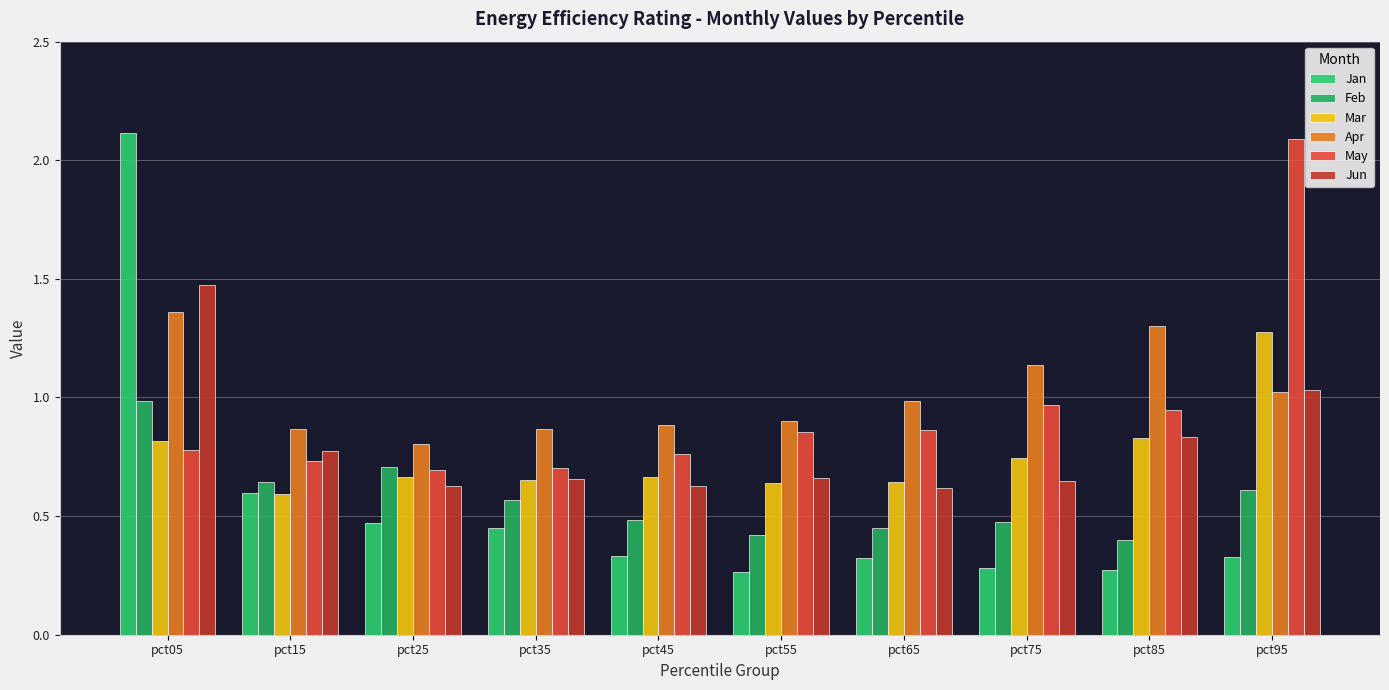

Is the value of May at pct95 greater than the value of Jun at pct65?

Yes